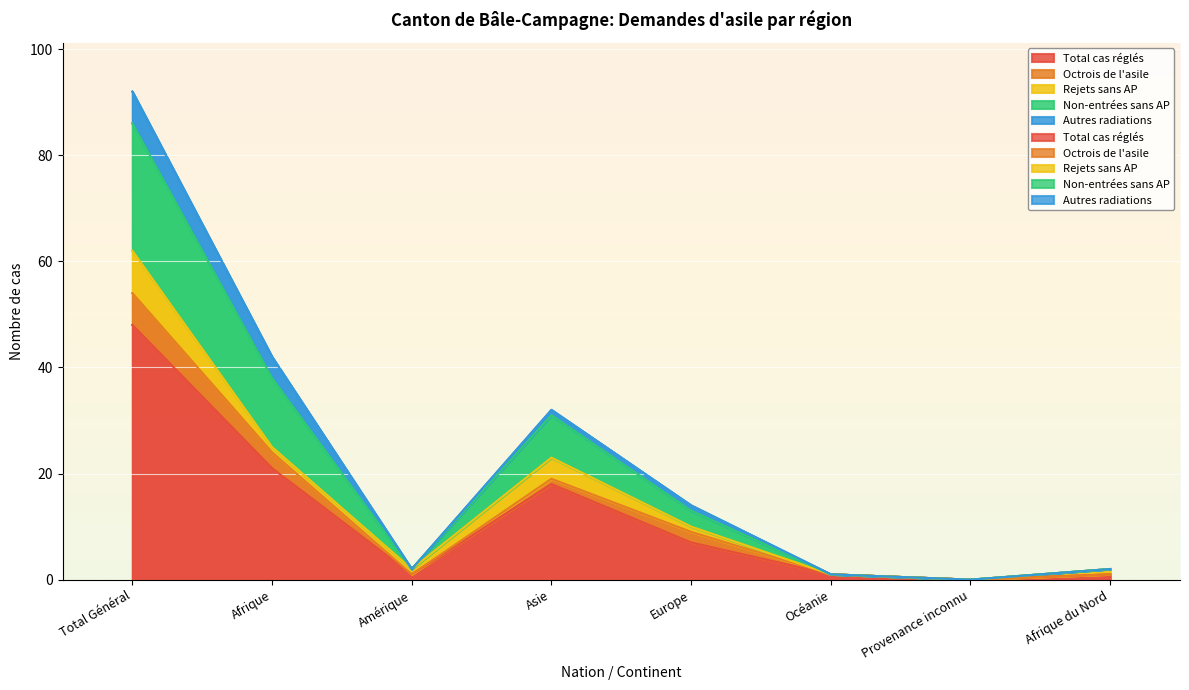

Read the Autres radiations value at Asie.

1